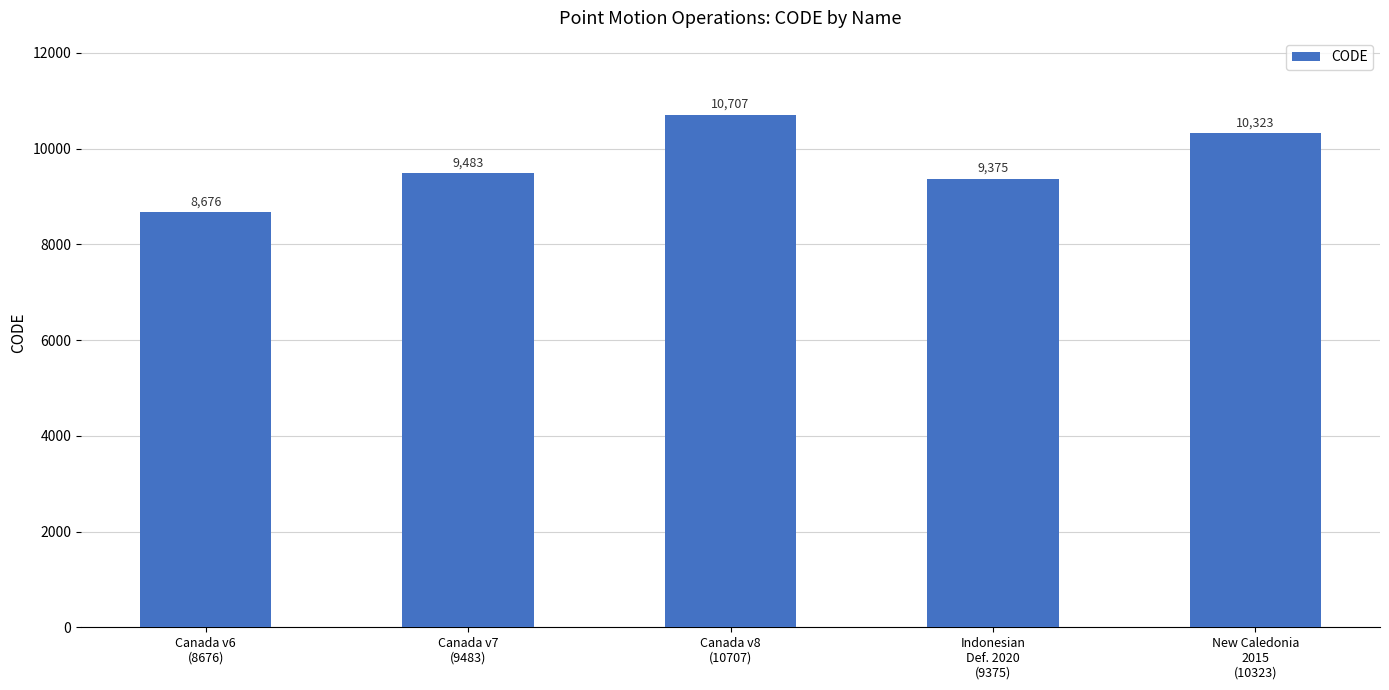

What is the difference between the values at Canada v7
(9483) and New Caledonia
2015
(10323)?

840